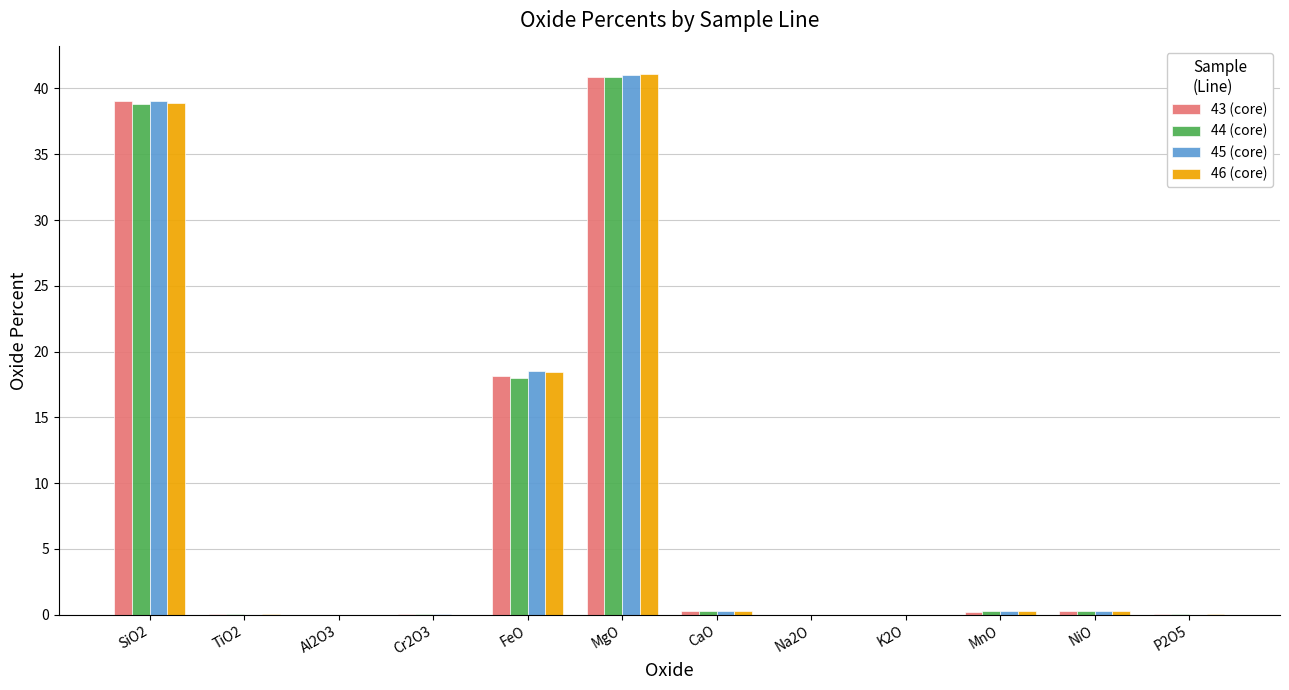

What is the total value across all series at FeO?

73.2